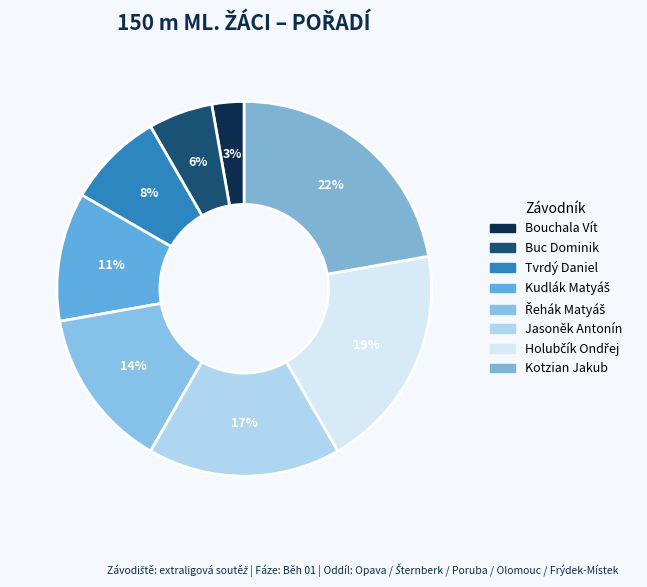

Is it true that Tvrdý Daniel is 8% of the pie?

True